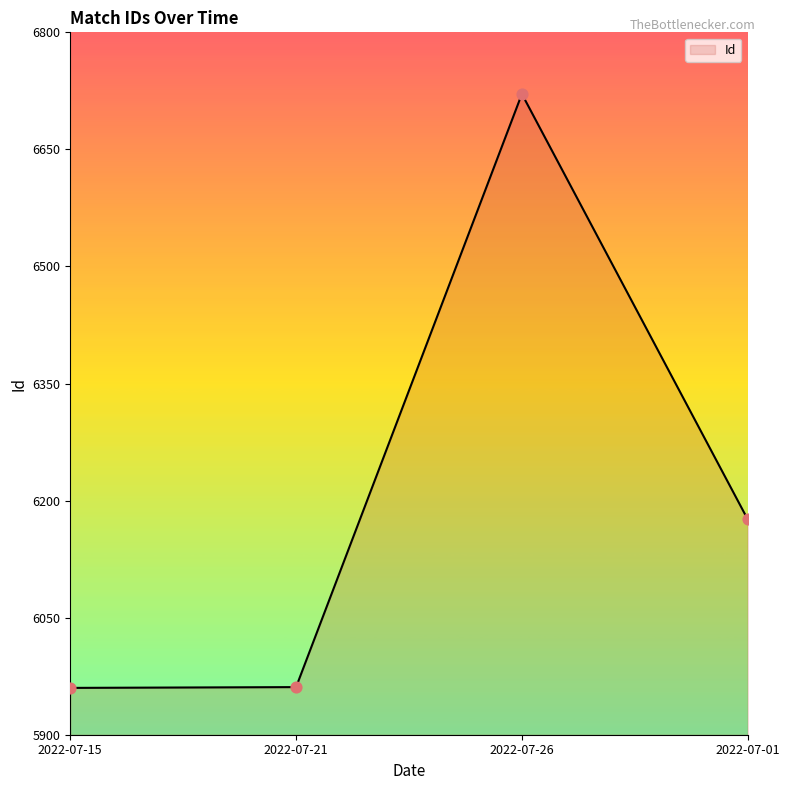

What is the change in value from 2022-07-15 to 2022-07-21?

+1